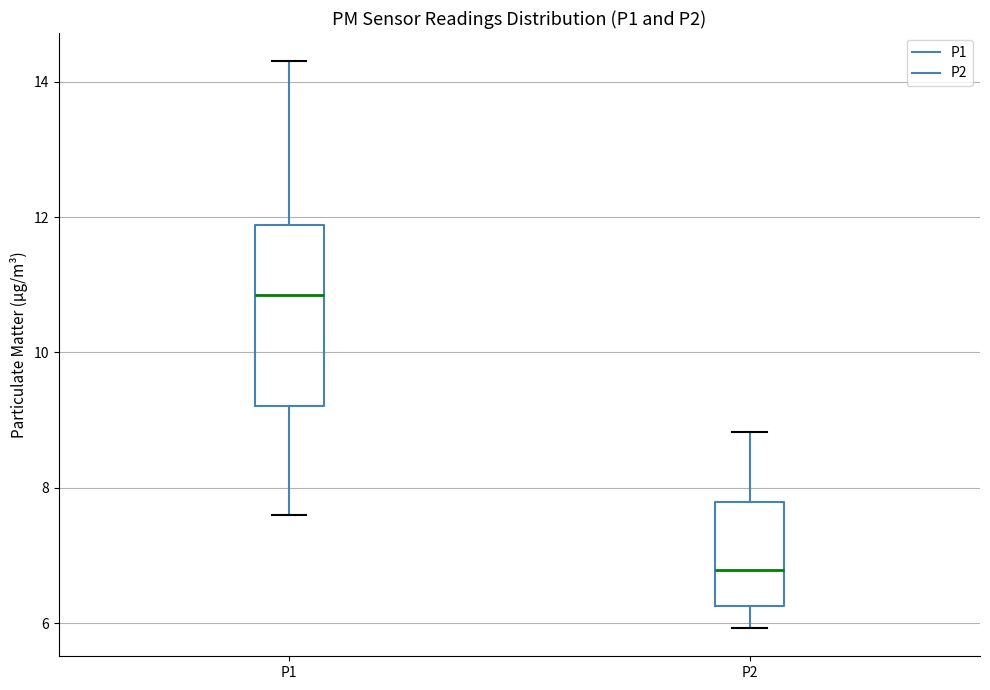

Reading left to right, transcribe this box plot: for each box, give where its median line is, the range the box spans, and where its two whiskers end, as read against the y-axis. The values are not printed on the chart, so give them approximately, as read against the axis.

P1: median 10.8, box 9.2 to 11.8, whiskers 7.6 to 14.4
P2: median 6.8, box 6.2 to 7.8, whiskers 6.0 to 8.8